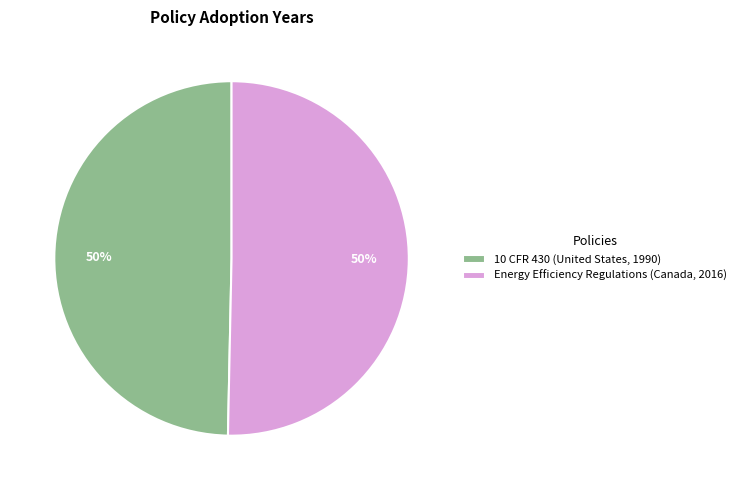

True or false: Energy Efficiency Regulations (Canada, 2016) accounts for 50% of the total.

True